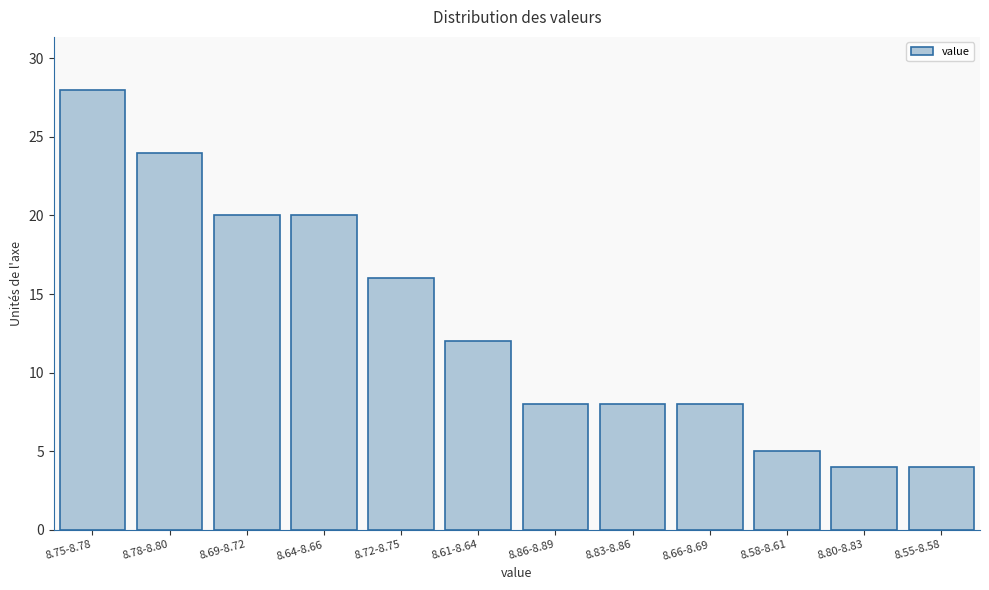

Reading right to left, what are all the values shown in this chart?

4	4	5	8	8	8	12	16	20	20	24	28